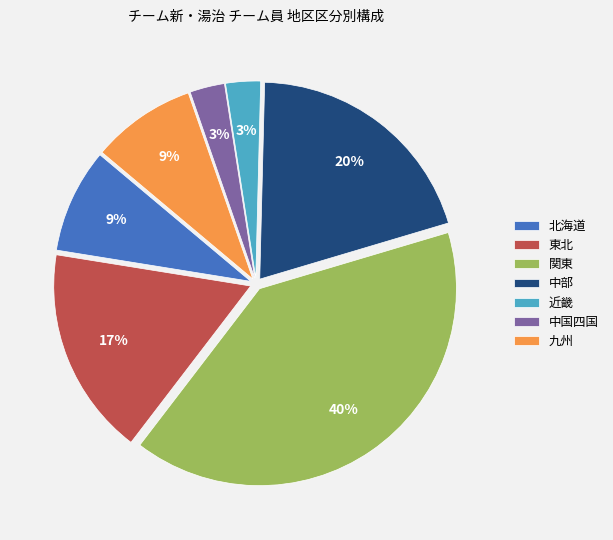

Is there a majority slice in this chart?

No